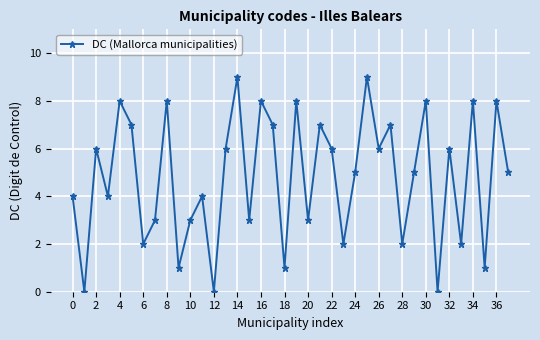

How many lines are shown in the chart?

1